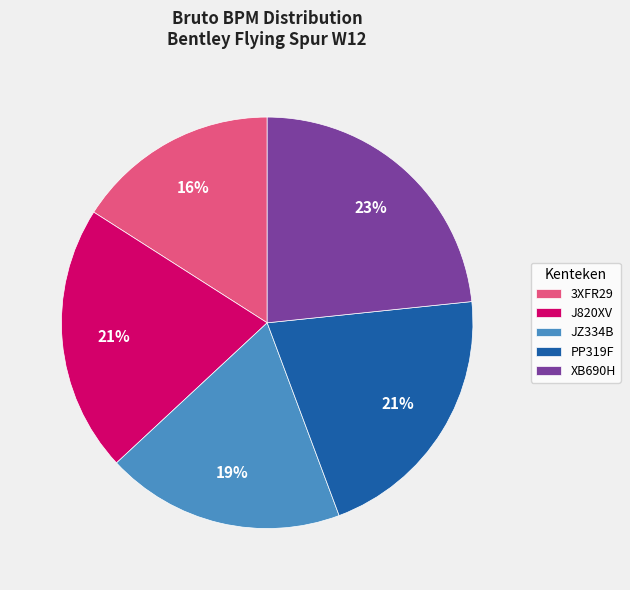

Is the sum of PP319F and J820XV greater than half?

No